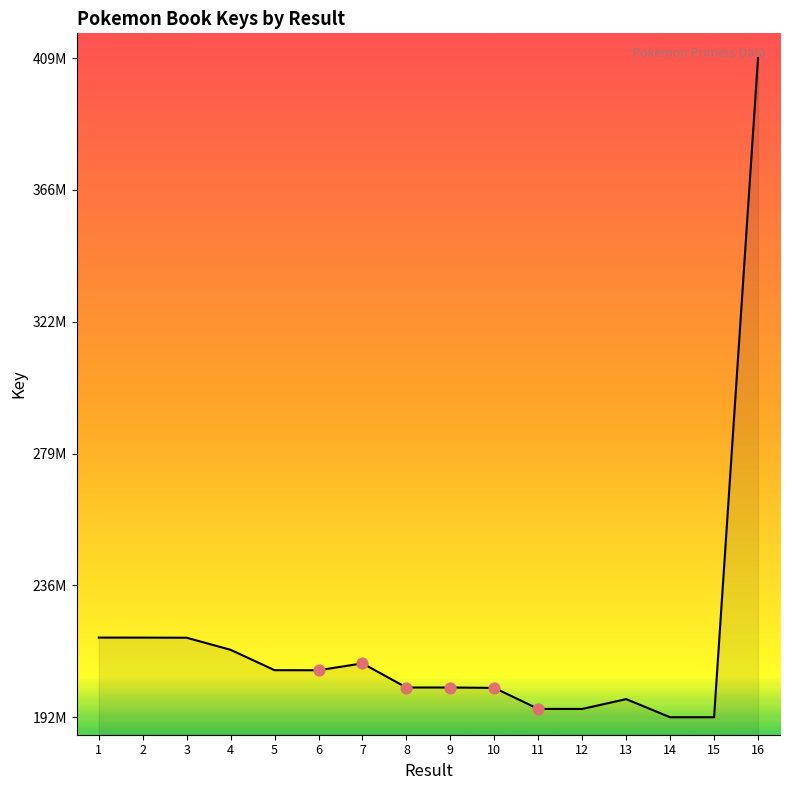

Which has a higher value, 12 or 1?

1